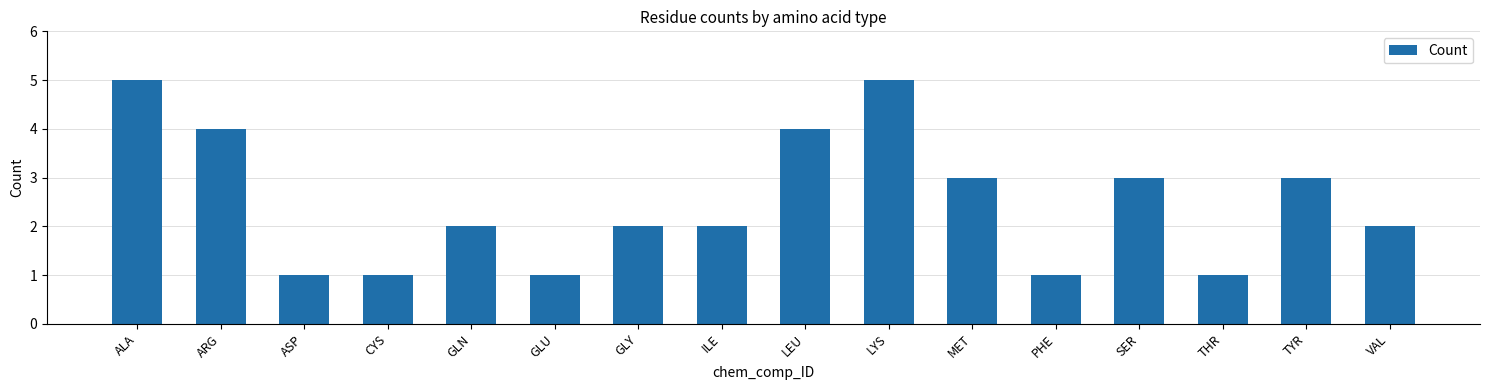

What is the value of the 7th bar from the left?

2